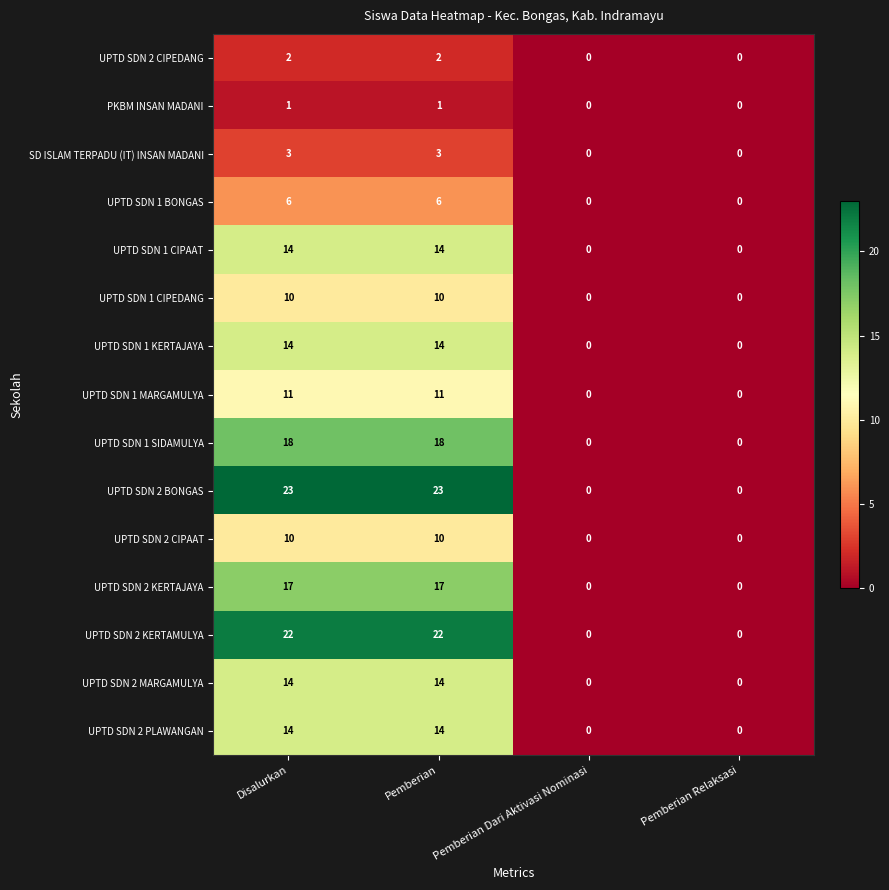

True or false: UPTD SDN 1 CIPEDANG has a value of 0 at Pemberian Relaksasi.

True